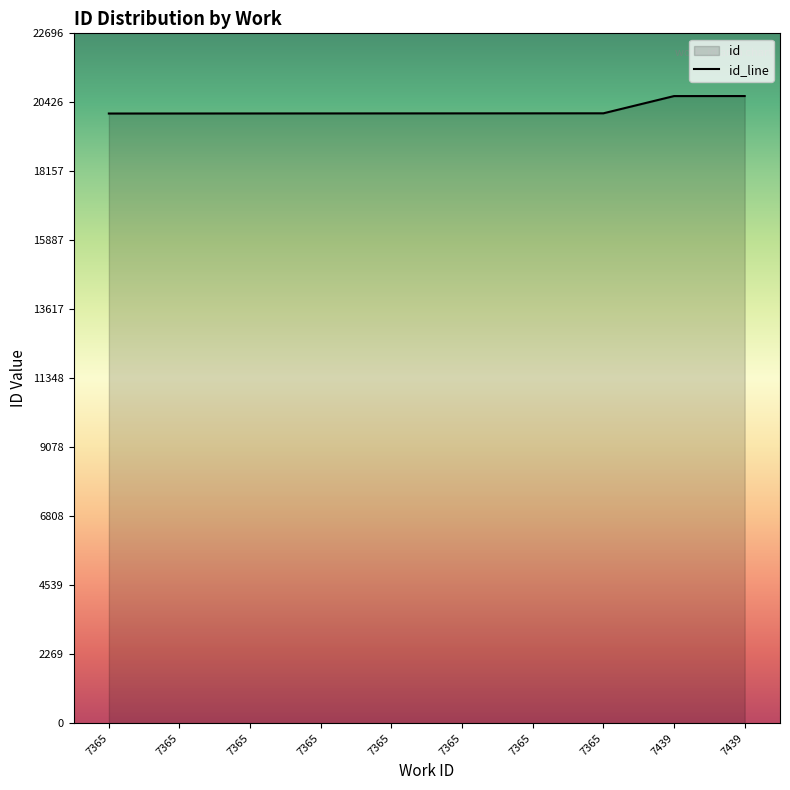

What is the sum of all values?

201757